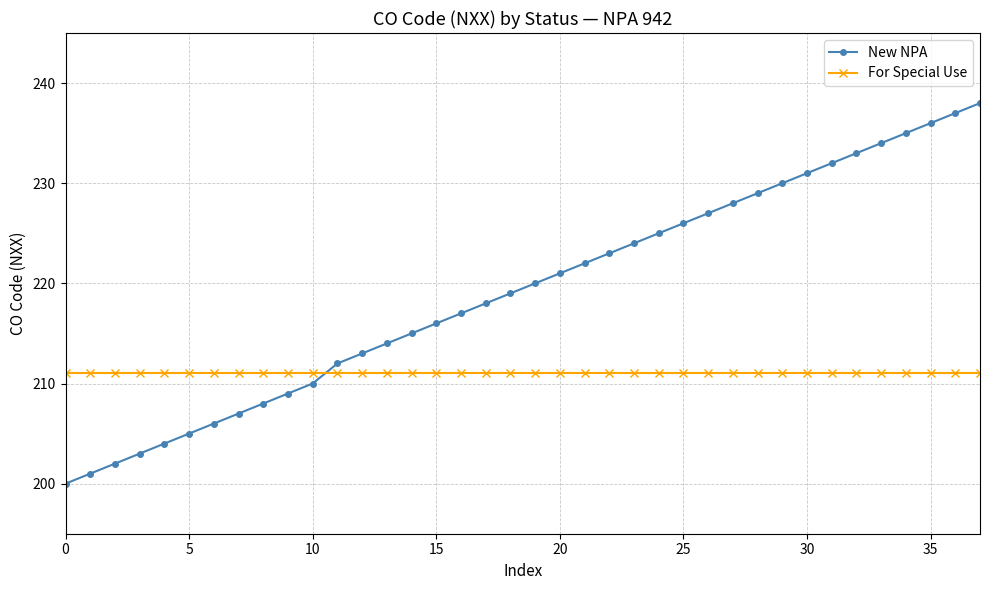

Reading left to right, list all the values displayed in this chart.

New NPA: 200	201	202	203	204	205	206	207	208	209	210	212	213	214	215	216	217	218	219	220	221	222	223	224	225	226	227	228	229	230	231	232	233	234	235	236	237	238
For Special Use: 211	211	211	211	211	211	211	211	211	211	211	211	211	211	211	211	211	211	211	211	211	211	211	211	211	211	211	211	211	211	211	211	211	211	211	211	211	211